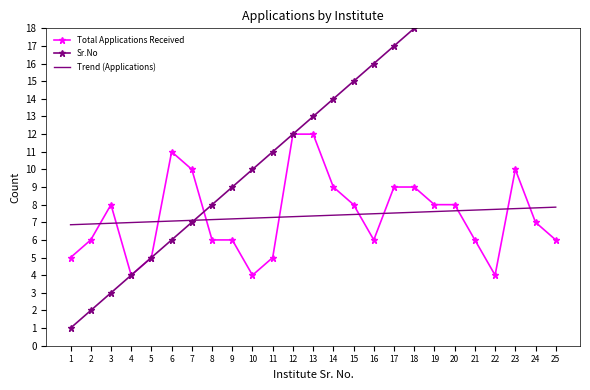

Where do Total Applications Received and Trend (Applications) first cross each other?

2 and 3